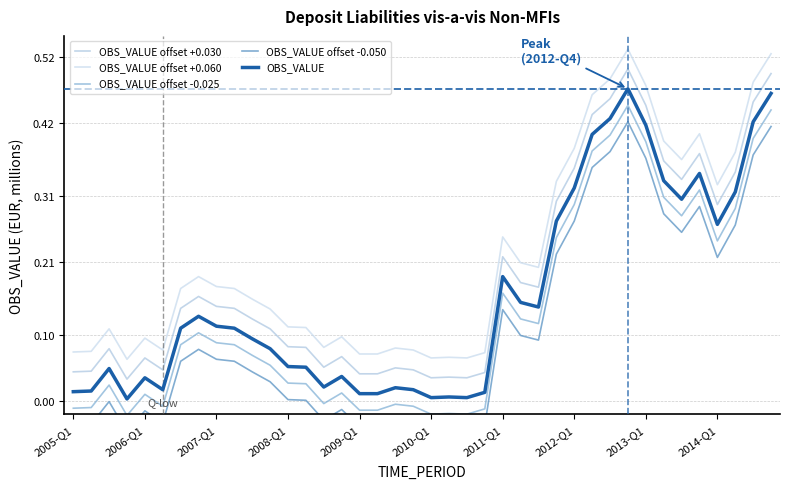

What is the maximum value for OBS_VALUE offset +0.060?

0.5